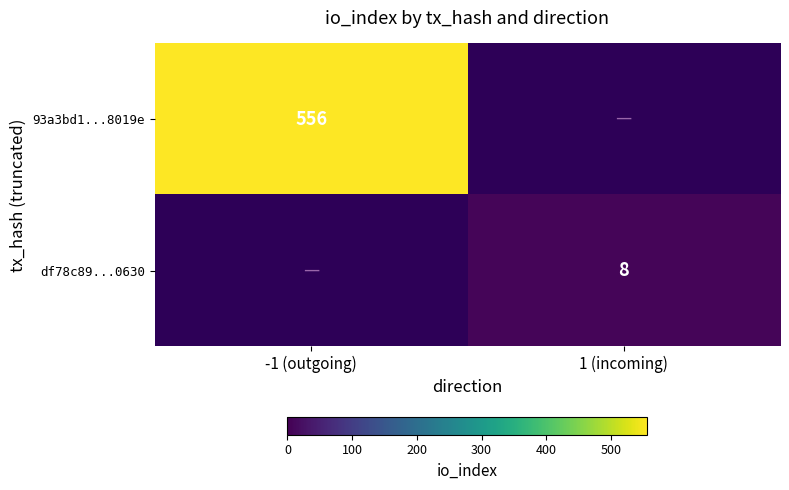

Which label corresponds to the largest value in the chart?

-1 (outgoing)